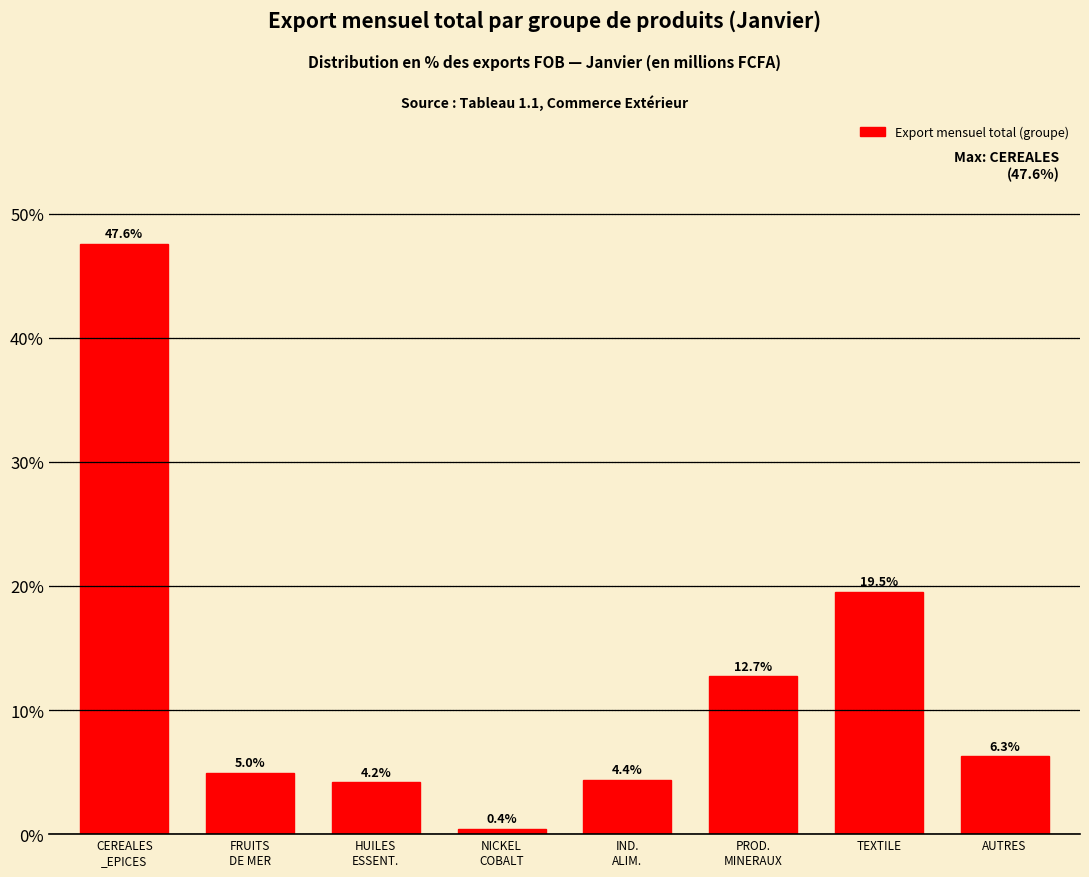

Reading left to right, what are all the values shown in this chart?

47.6	5.0	4.2	0.4	4.4	12.7	19.5	6.3